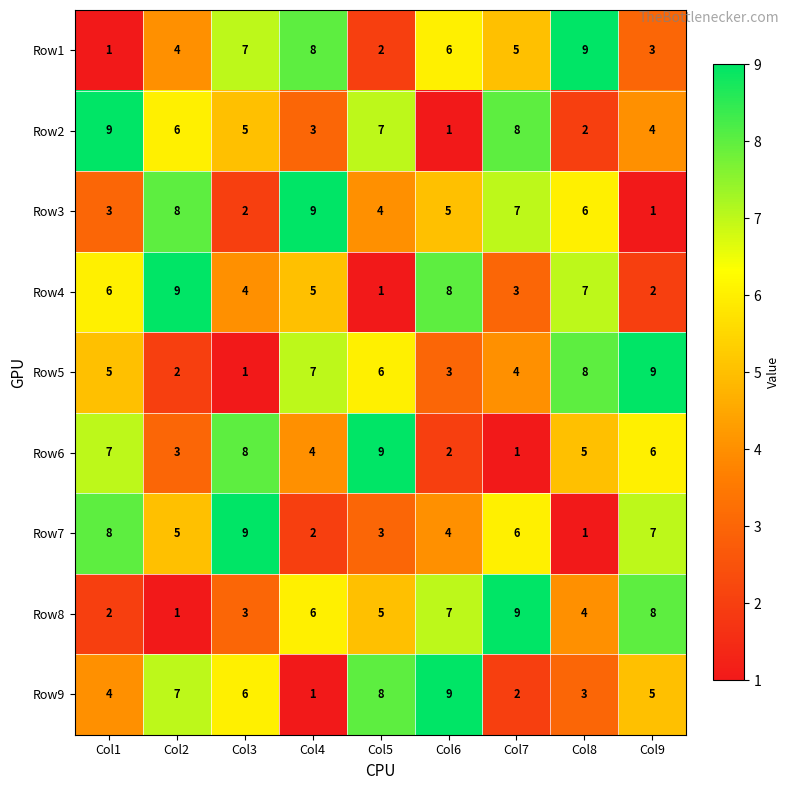

Where is Row9 nearest to the value 5?

Col9